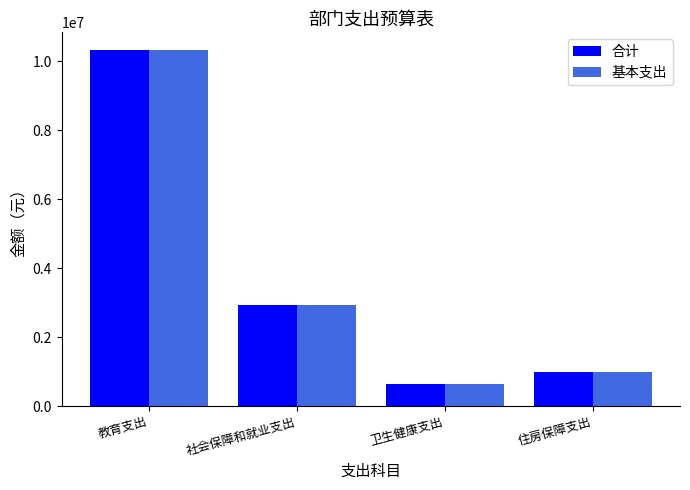

How many bars are there in each group?

2